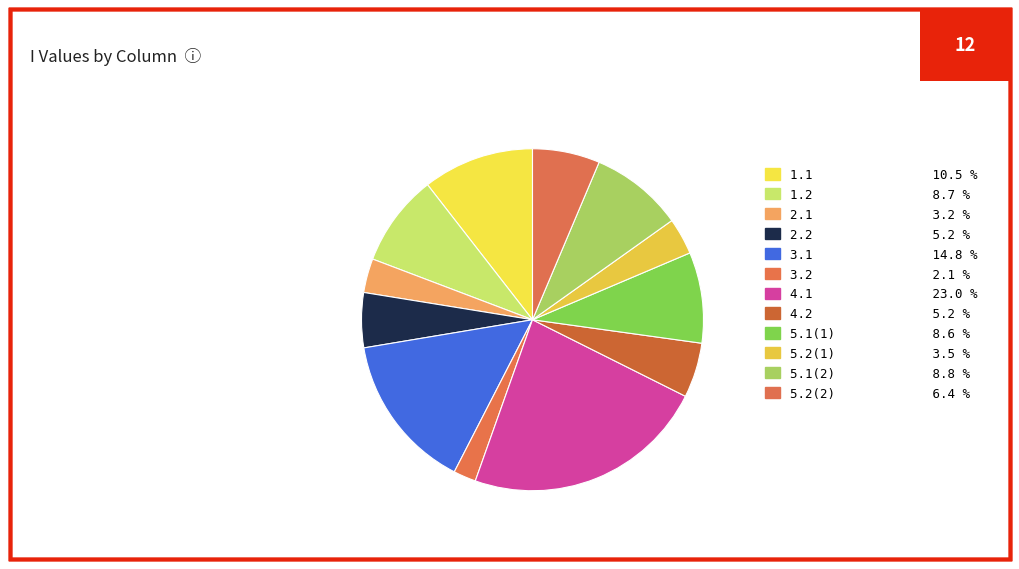

The 5.1(2) slice represents 1% of the pie. True or false?

False